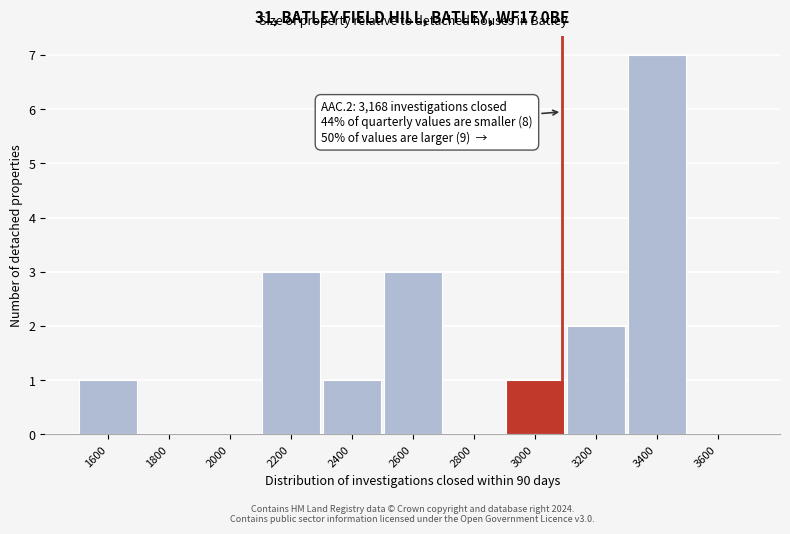

Reading left to right, list all the values displayed in this chart.

1600=1	1800=0	2000=0	2200=3	2400=1	2600=3	2800=0	3000=1	3200=2	3400=7	3600=0